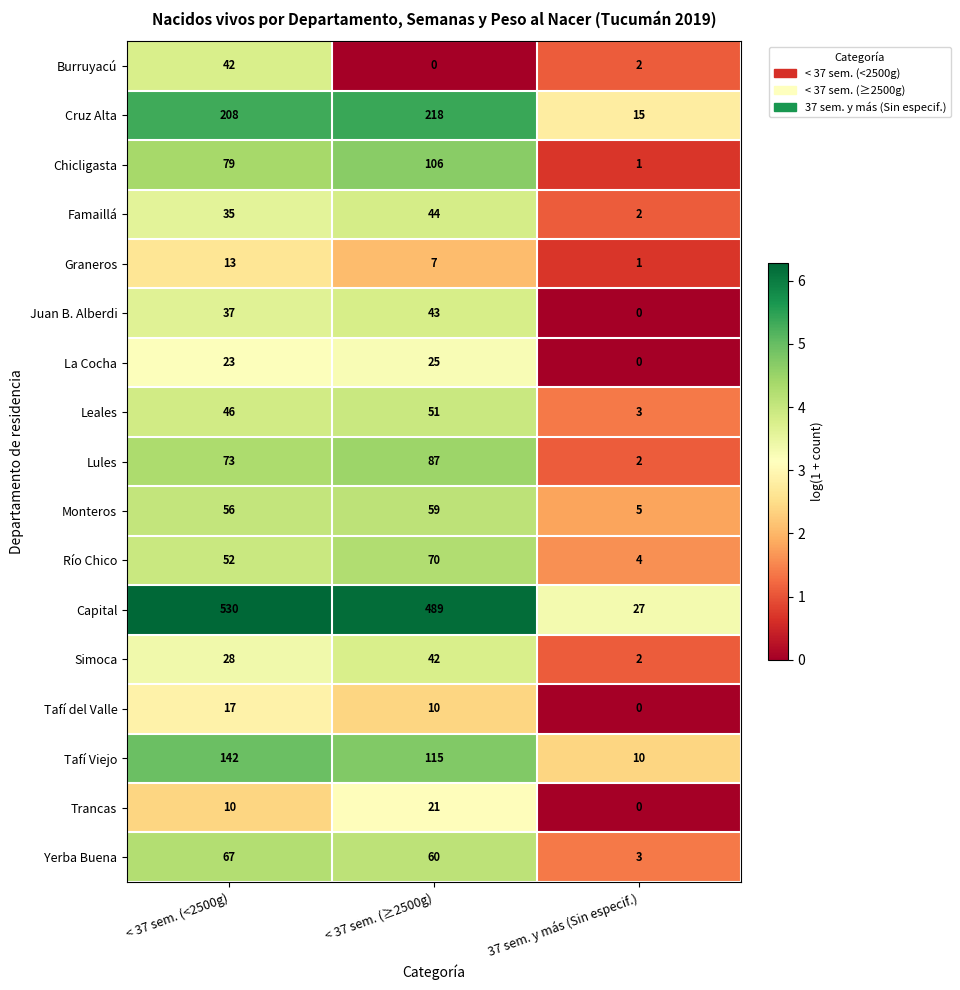

Which category has the highest value across all series?

< 37 sem. (<2500g)